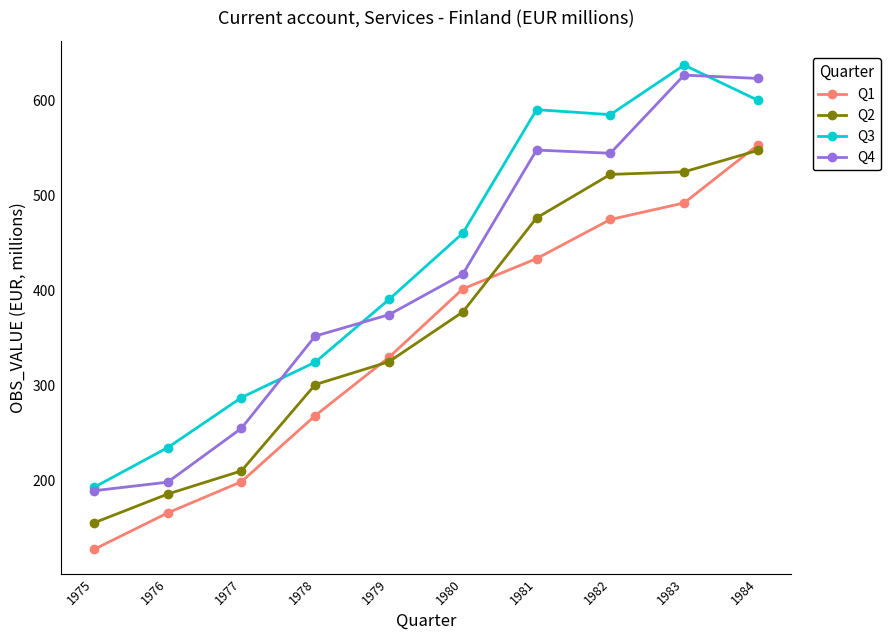

What is the total value across all series at 1979?

1420.3